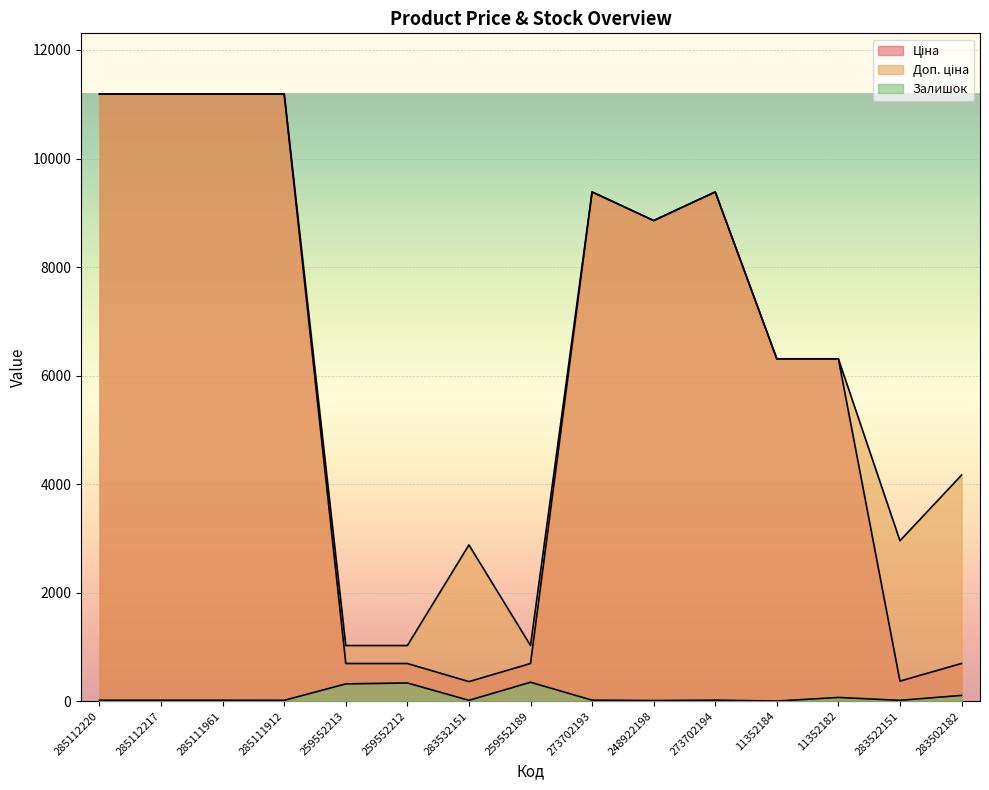

At which label is Ціна closest to 5774?

11352184